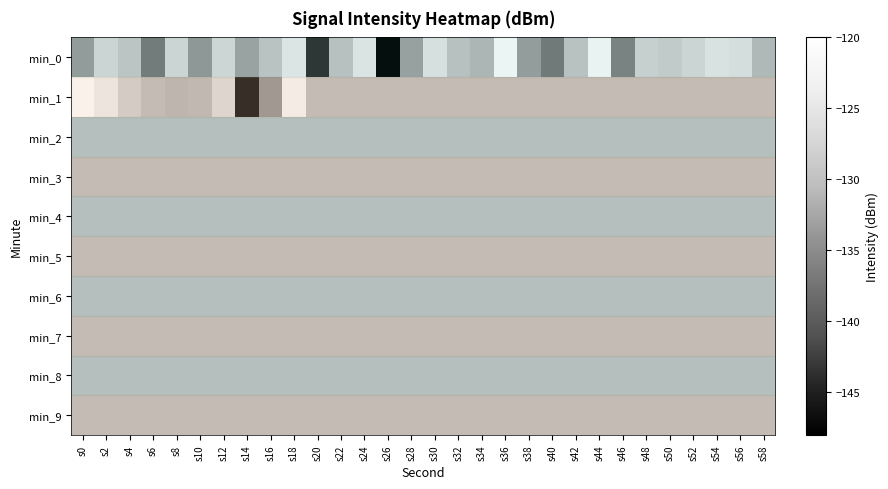

What is the spread (max minus min) of values at s14?

14.3